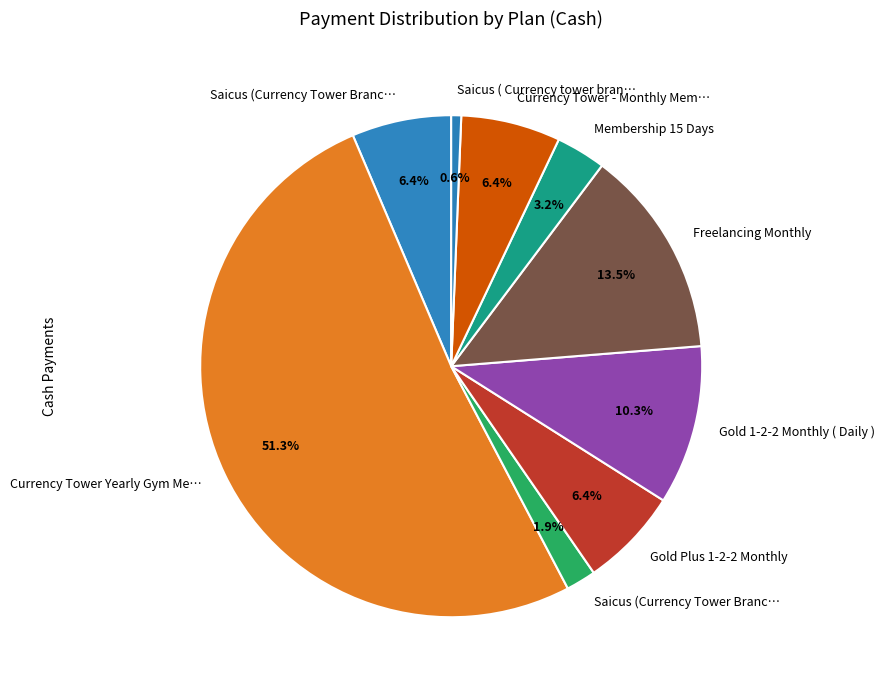

How many slices are in this pie chart?

9